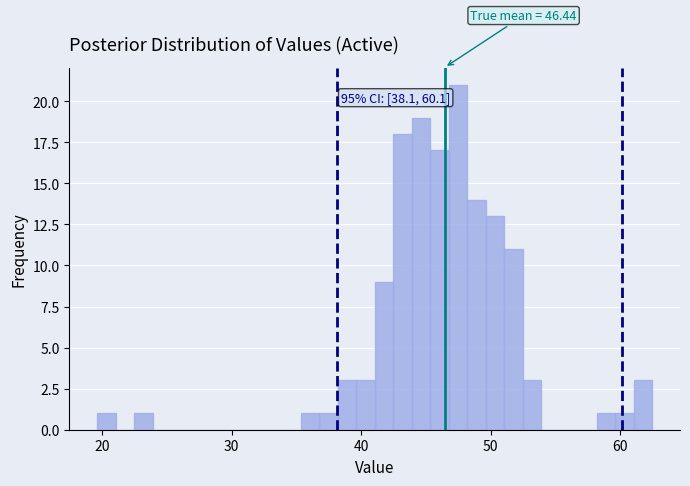

Read against the x-axis, roughly where is the centre of the tallest bar?

47